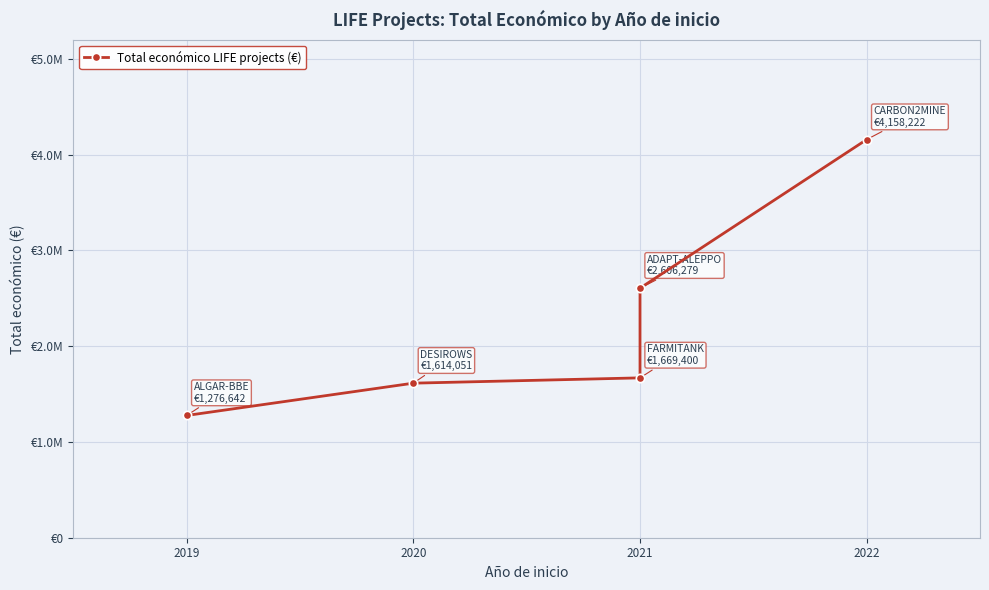

True or false: there are more than 2 points higher than both neighbors.

False